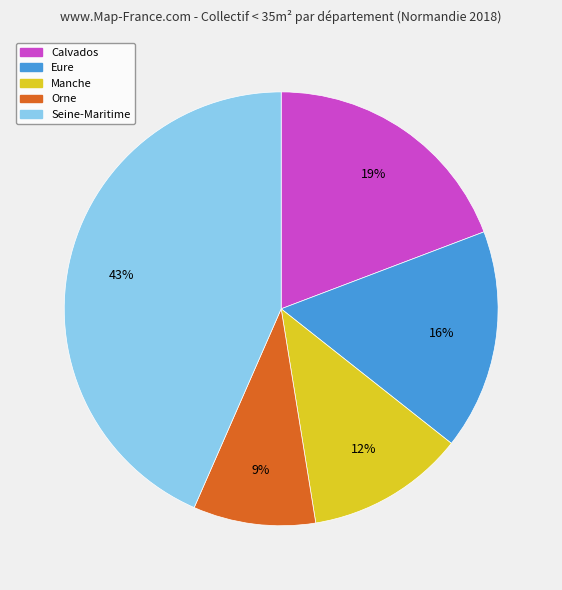

How many slices are in this pie chart?

5